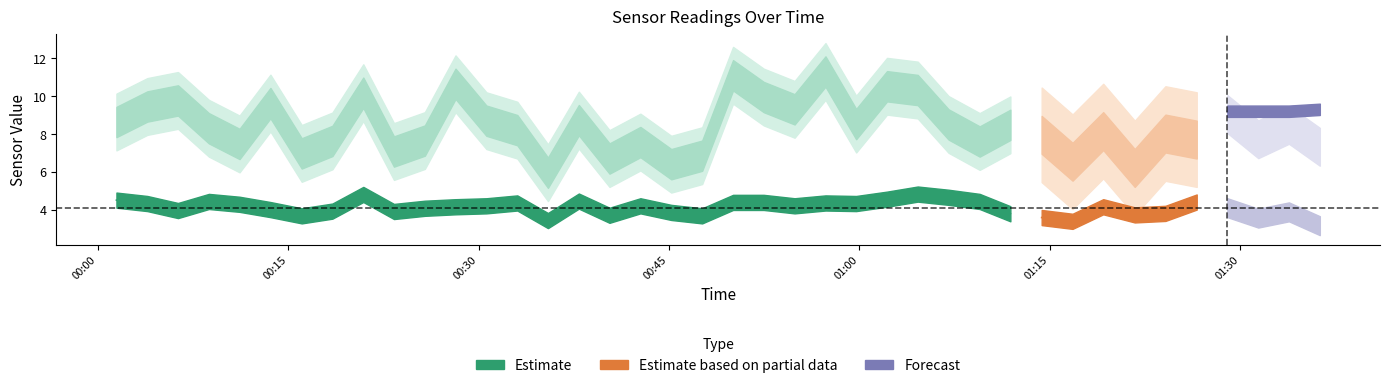

At which category is the sum across all series the highest?

2024/03/03 00:50:03